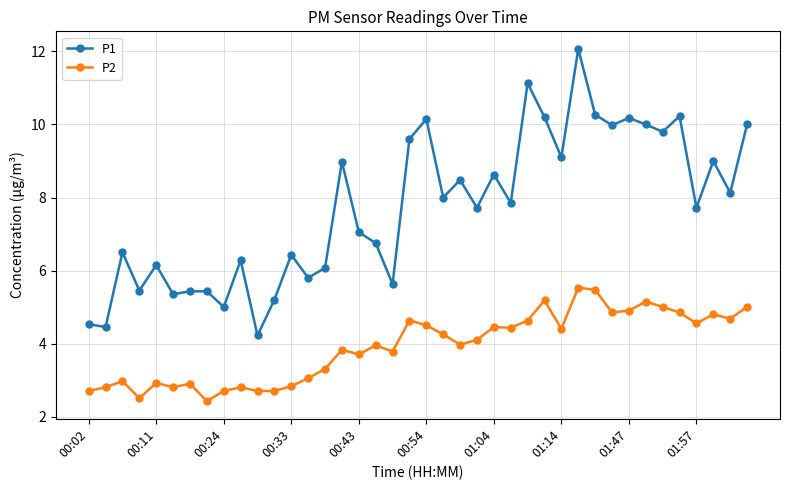

What is the average value of the P2 series?

3.9